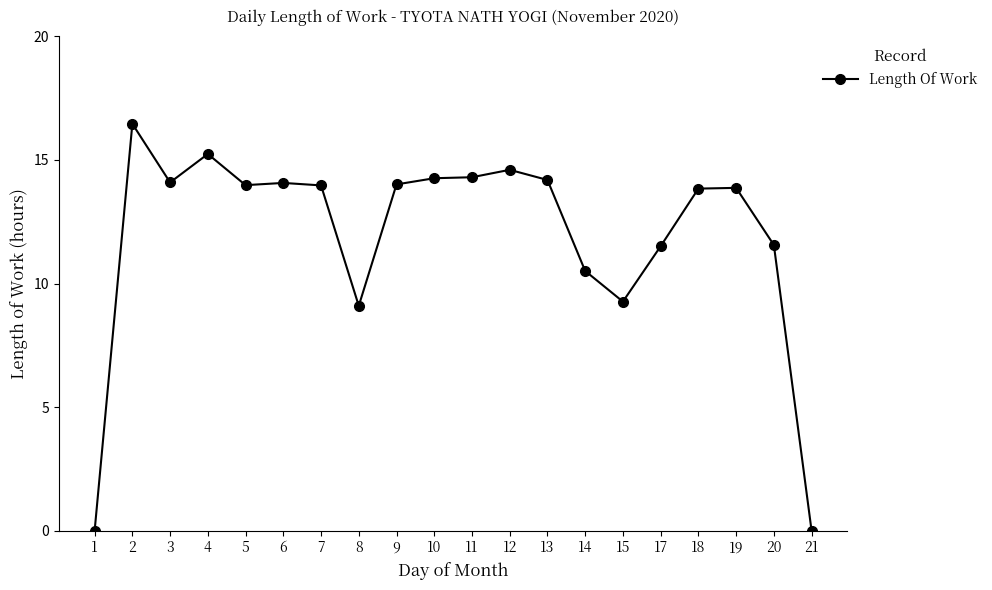

The chart shows a value of 8.3 at 6. True or false?

False